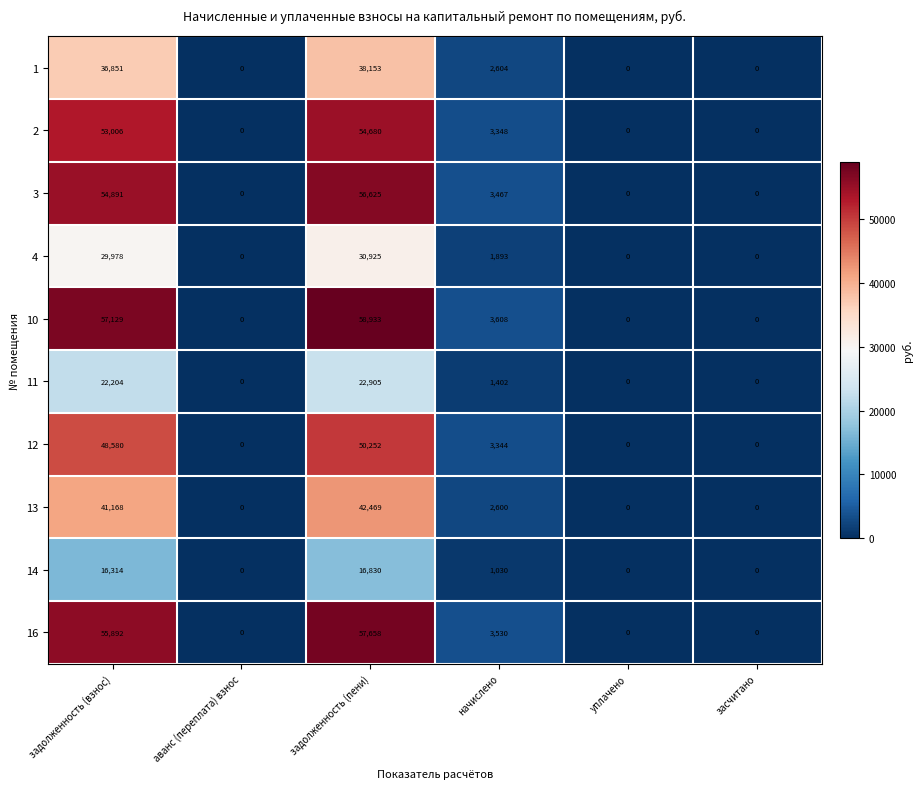

Between задолженность (взнос) and аванс (переплата) взнос, which series saw the biggest shift?

10